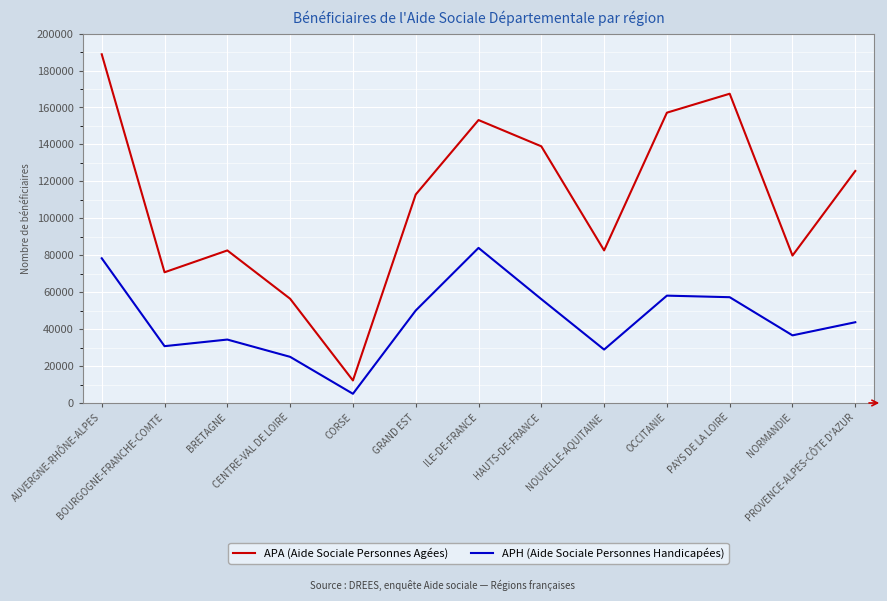

Which label corresponds to the largest value in the chart?

AUVERGNE-RHÔNE-ALPES